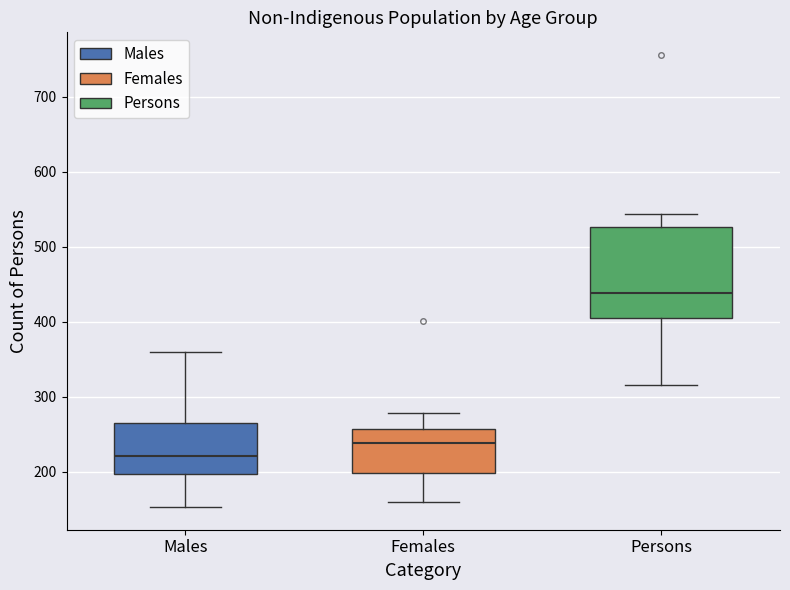

Comparing the boxes themselves (not the whiskers), which one is the tallest?

Persons